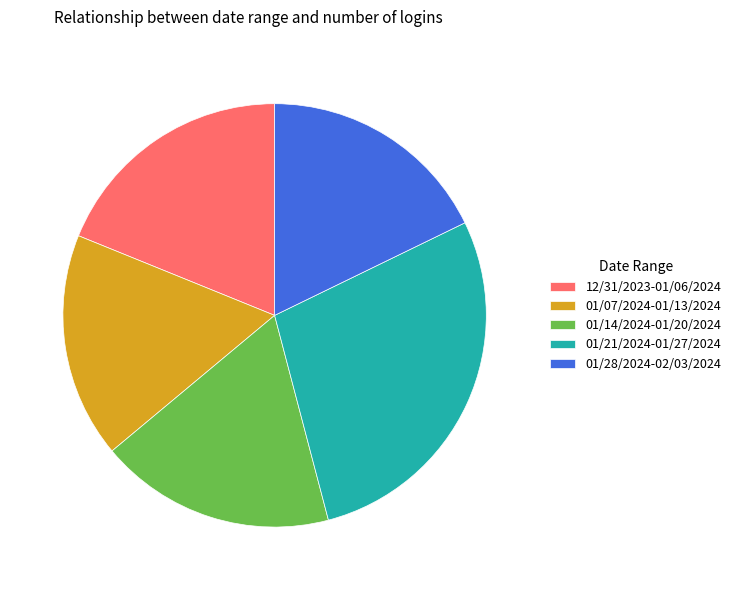

Which has a higher value, 01/07/2024-01/13/2024 or 01/28/2024-02/03/2024?

01/28/2024-02/03/2024